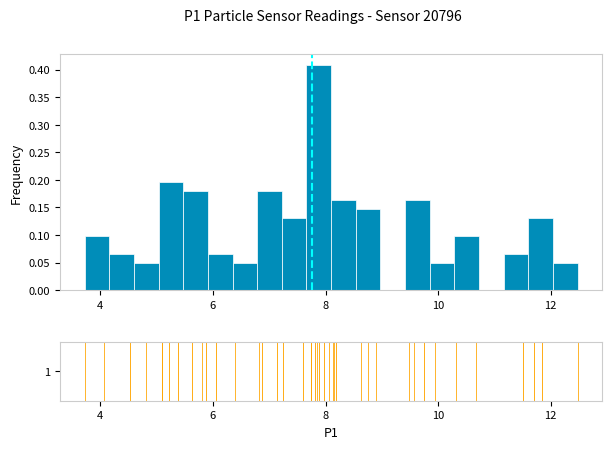

Around what value on the x-axis is the tallest bar? Give the approximate position of its centre, as read against the axis.

7.8